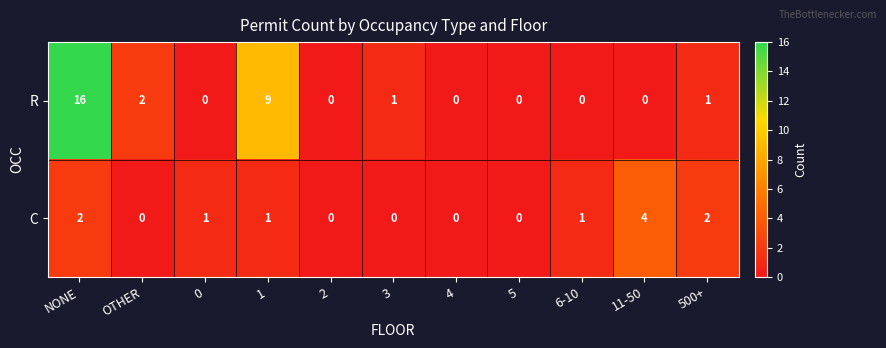

Reading right to left, list all the values displayed in this chart.

R: 1	0	0	0	0	1	0	9	0	2	16
C: 2	4	1	0	0	0	0	1	1	0	2